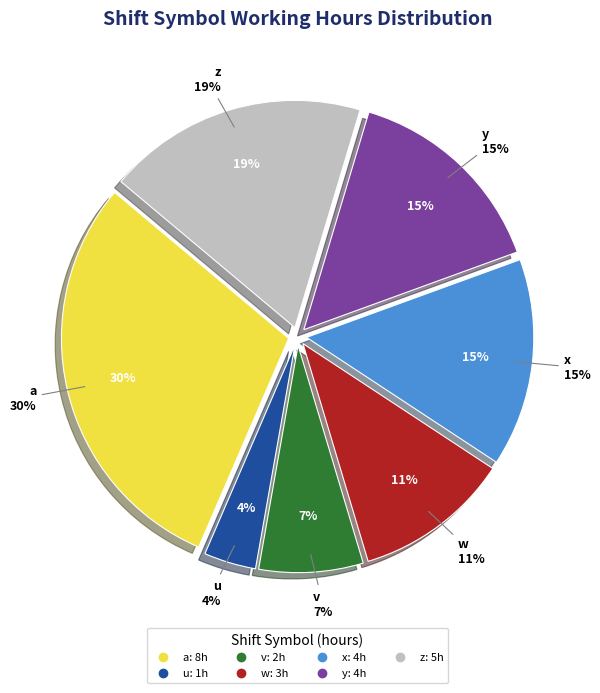

To the nearest percent, what percentage of the pie is u?

4%